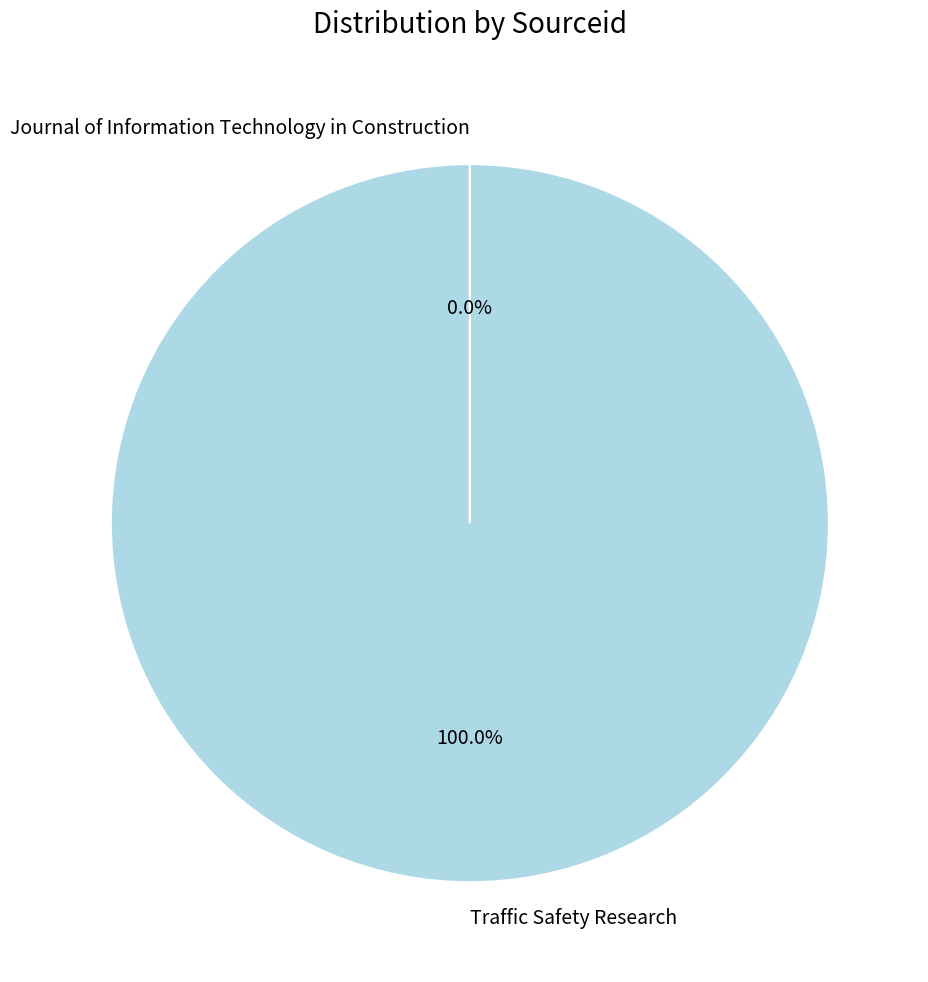

Which slice is the largest?

Traffic Safety Research